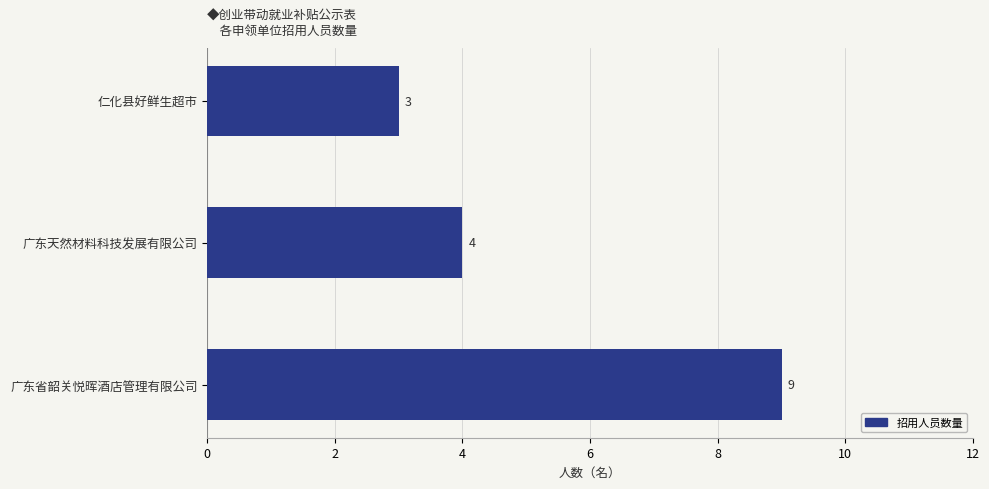

What value does the data have at 广东省韶关悦晖酒店管理有限公司?

9